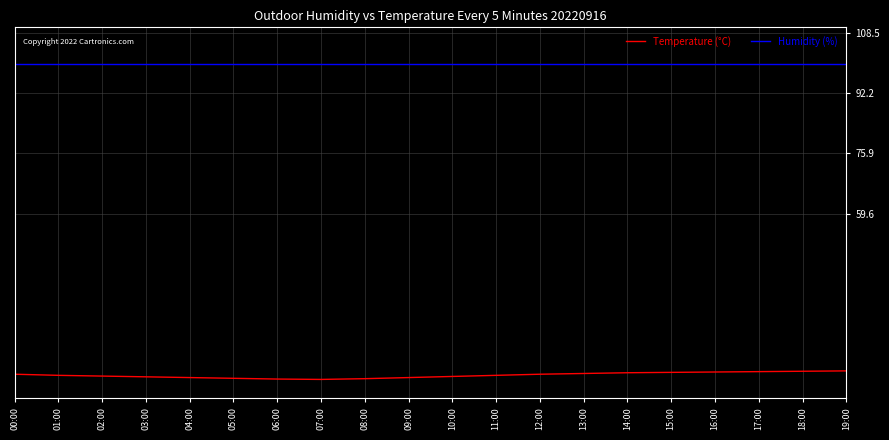

Which series has the widest spread of values?

Temperature (°C)